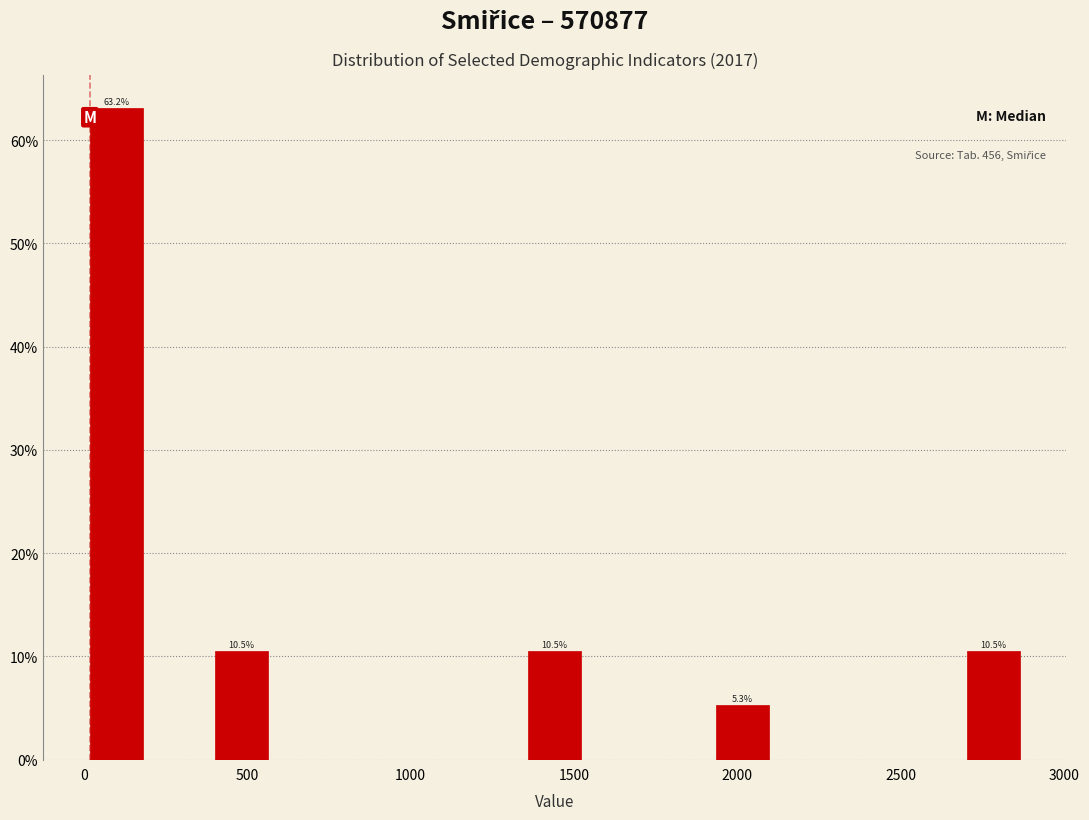

Read against the x-axis, roughly where is the centre of the tallest bar?

100